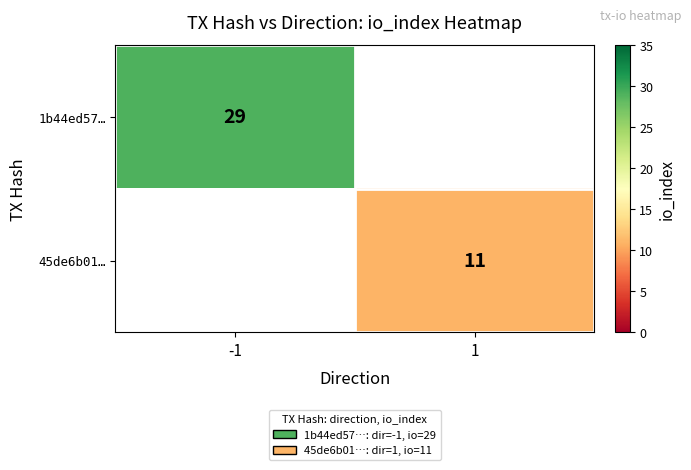

The 45de6b01… series shows 16 at 1. True or false?

False